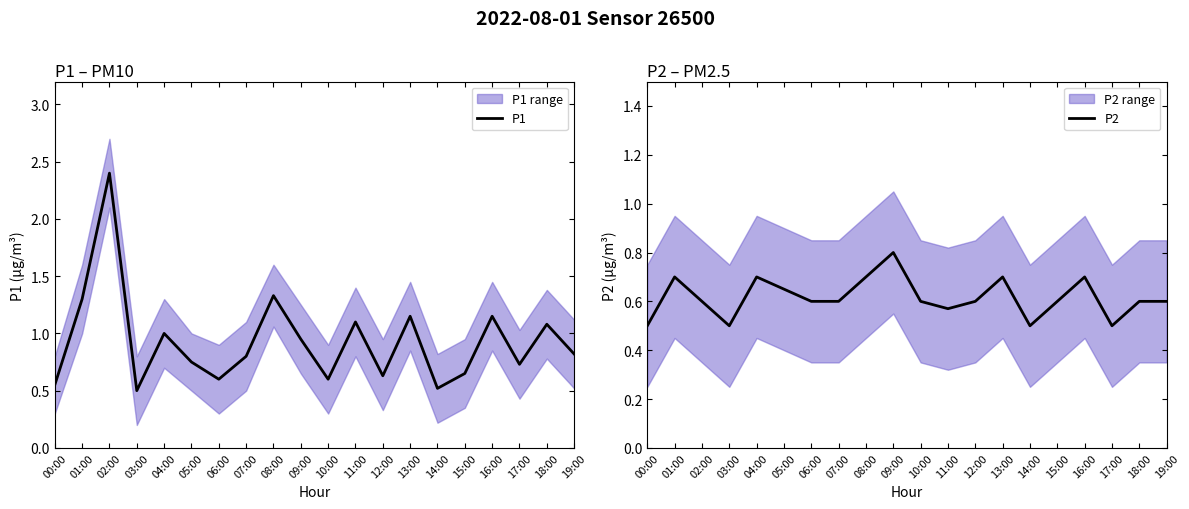

Which category has the highest value across all series?

02:00